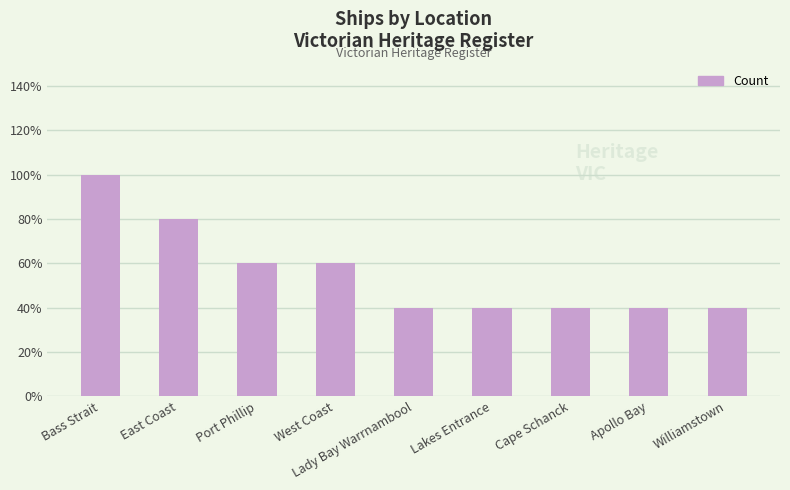

Are the bars horizontal?

No